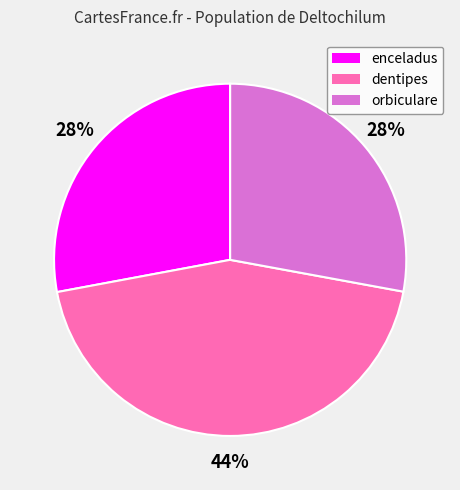

To the nearest percent, what is the difference between the largest and smallest slice percentages?

16%